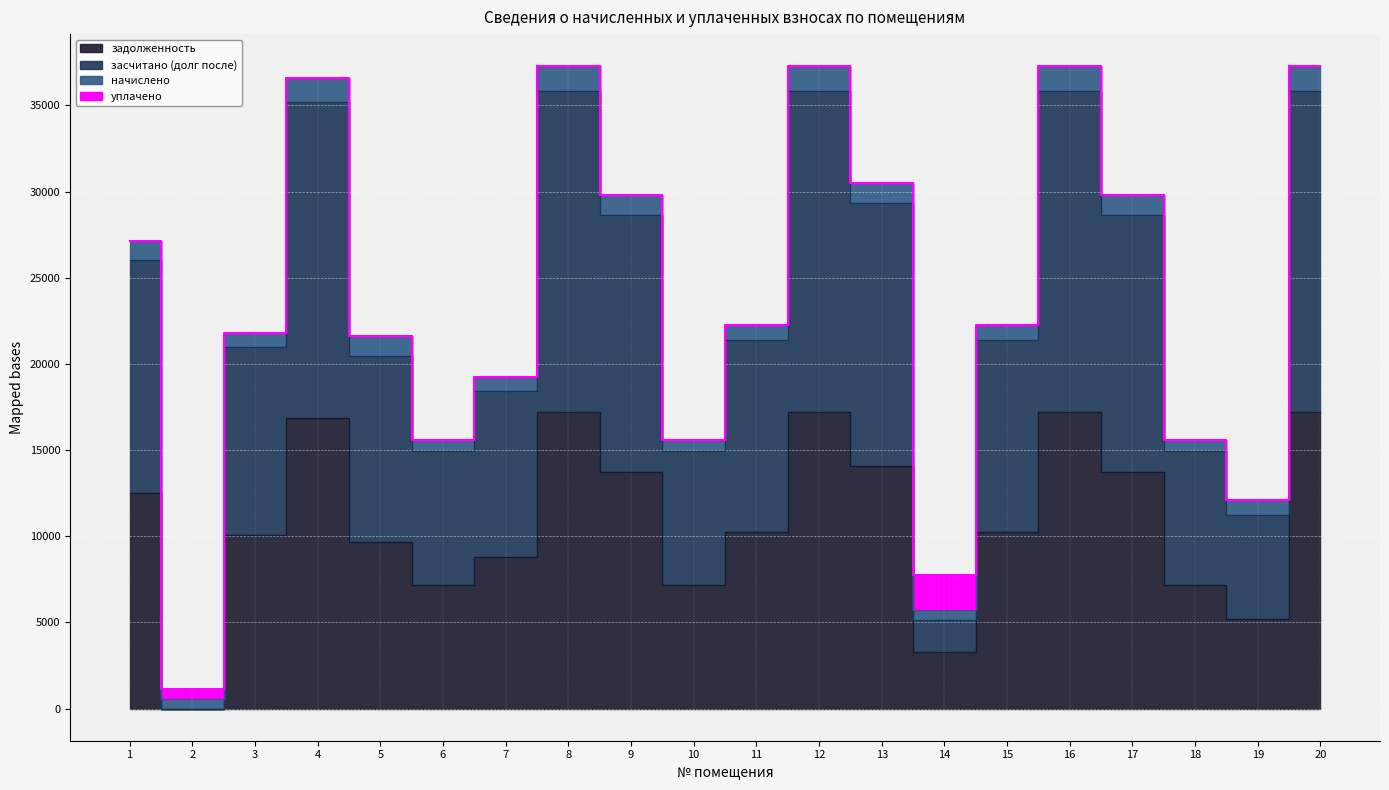

Which series has the widest spread of values?

засчитано (долг после)